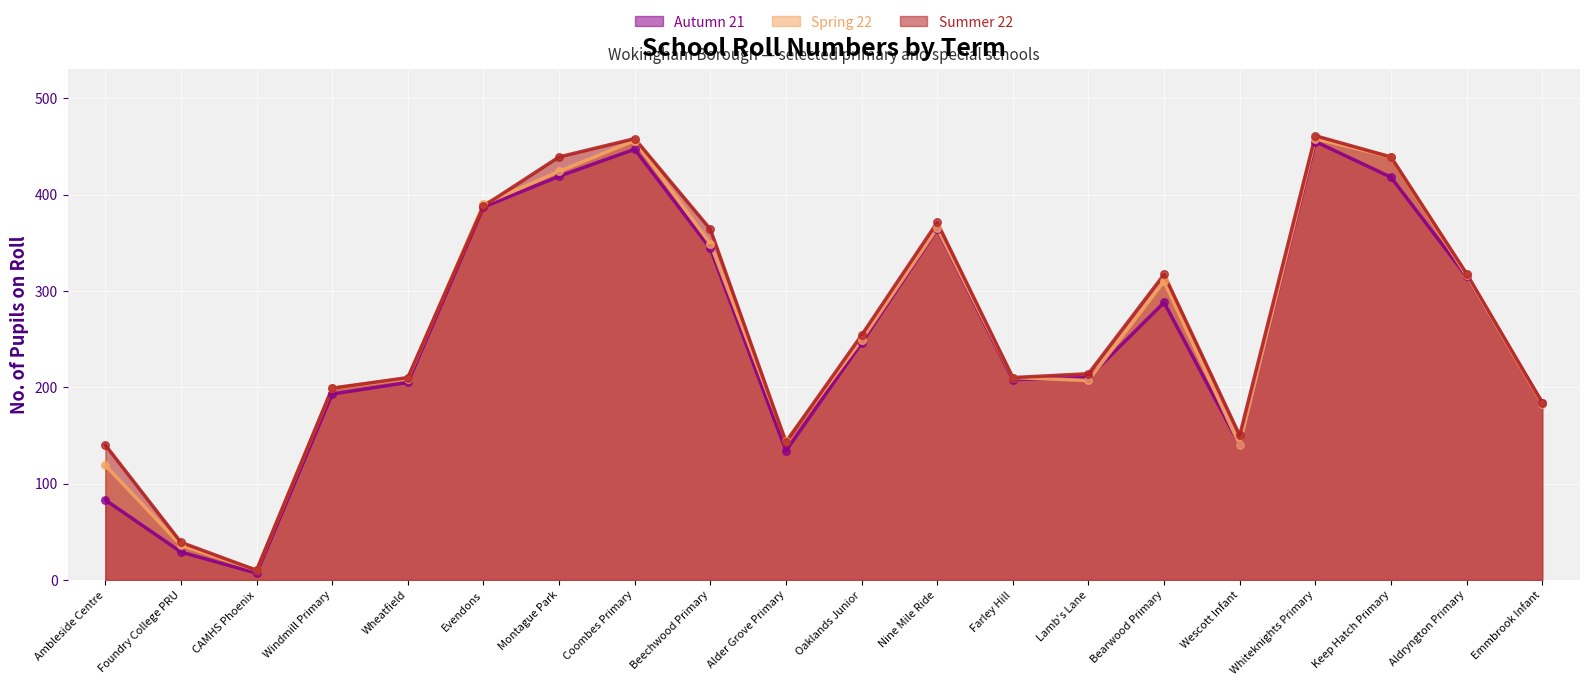

Which series has the largest total across all categories?

Summer 22